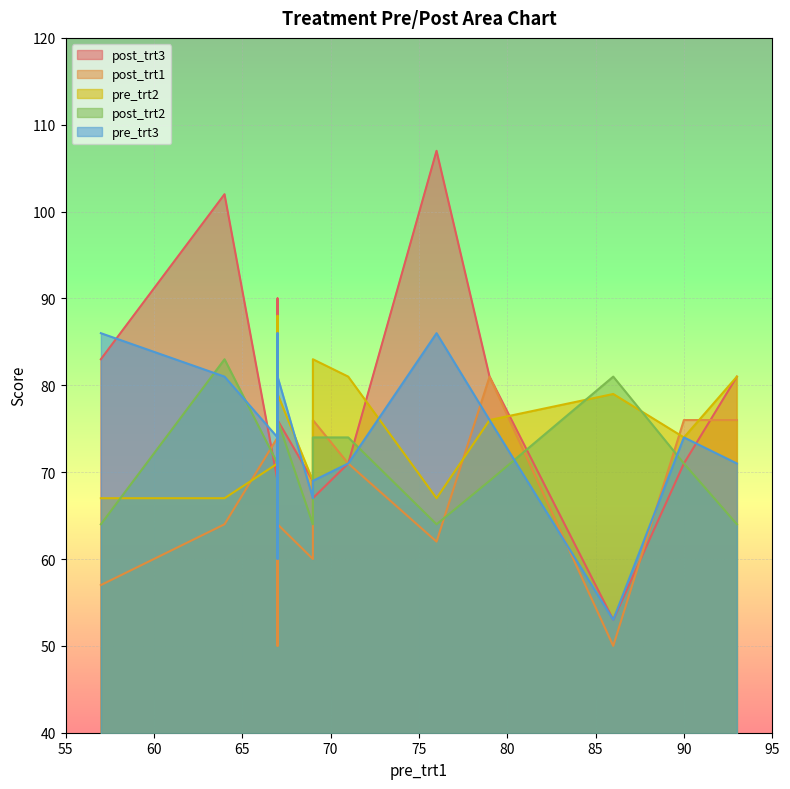

Which series changed the most between 64 and 69?

post_trt3